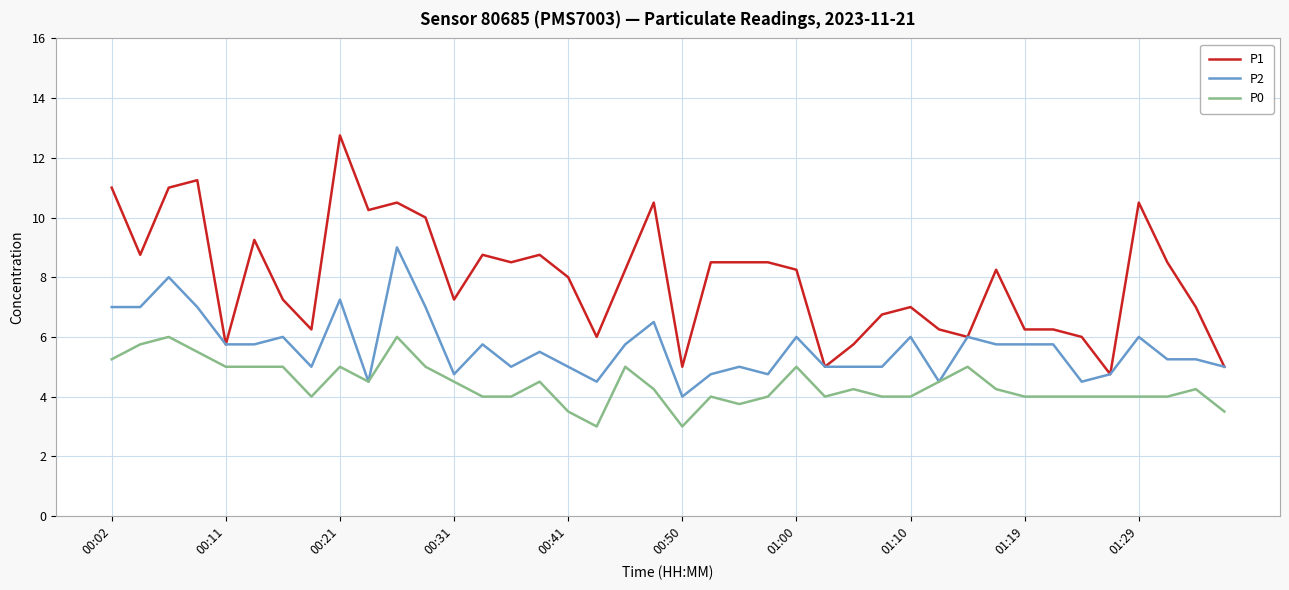

True or false: P1 and P0 intersect in this chart.

False